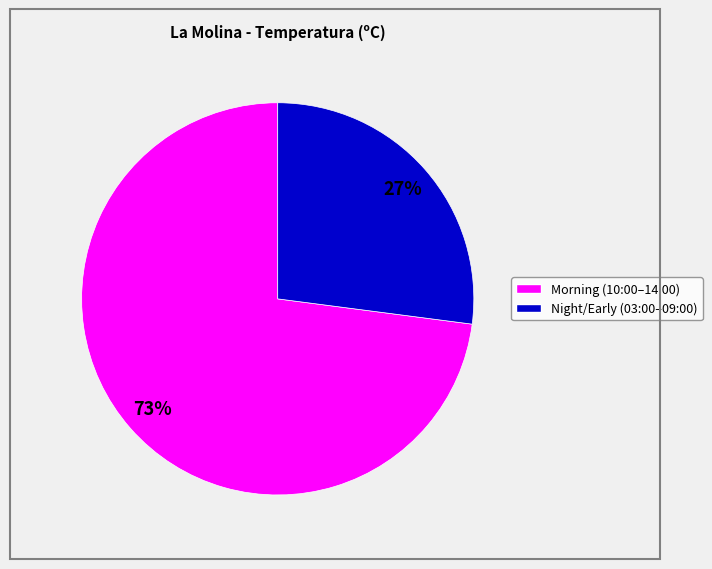

To the nearest percent, what is the average slice percentage?

50%